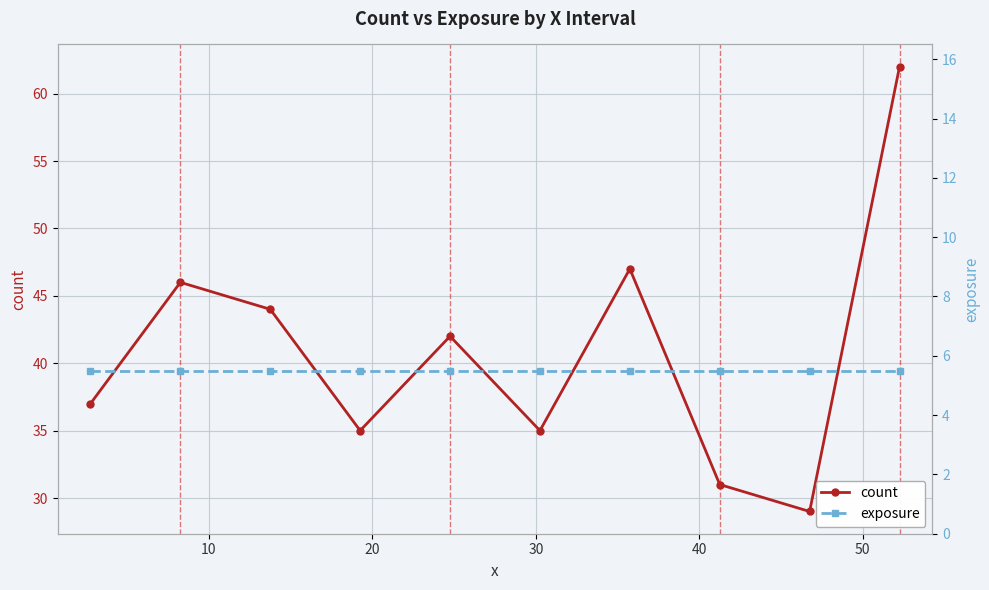

True or false: count has more than 1 points higher than both neighbors.

True